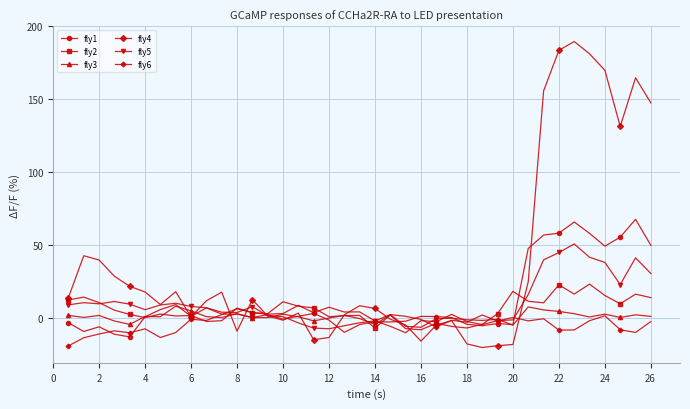

After their last crossing, which series has the higher values: fly3 or fly2?

fly2